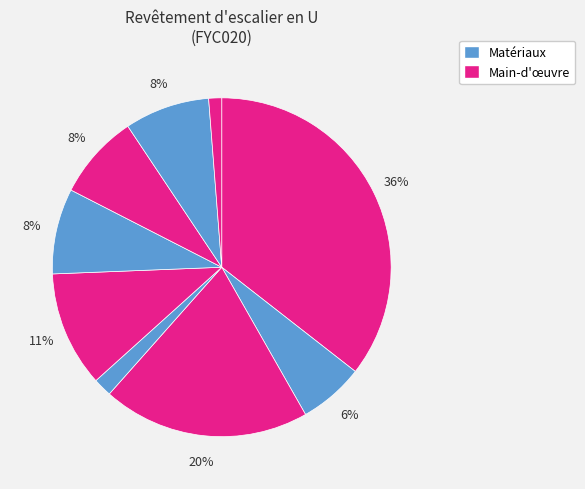

How many segments does this pie chart have?

9